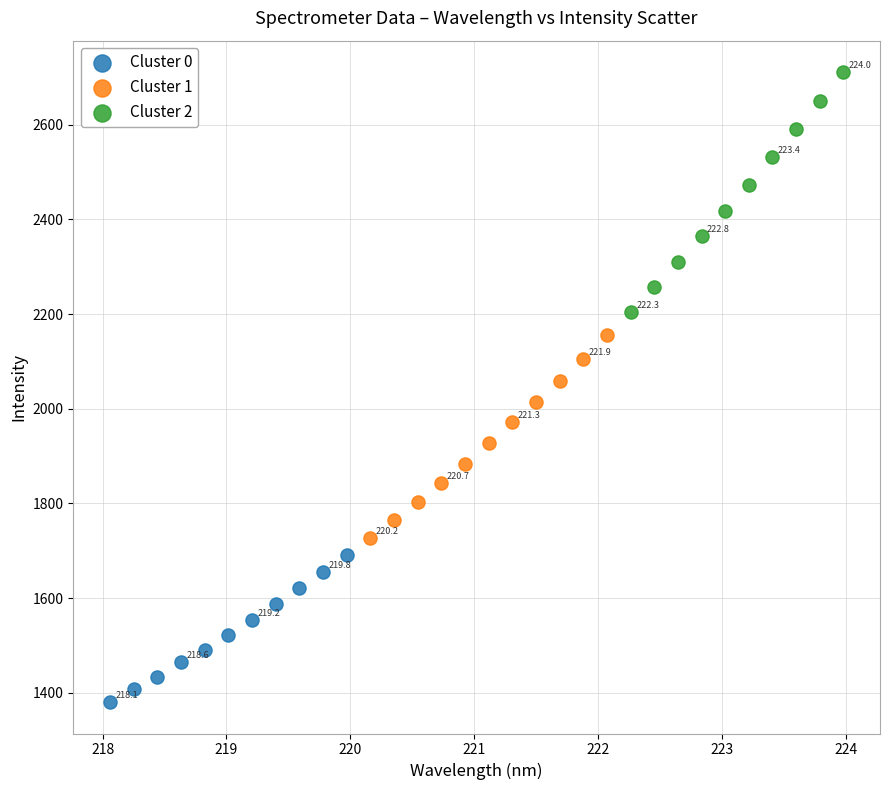

Which series has the largest Y range (max minus min)?

Cluster 2